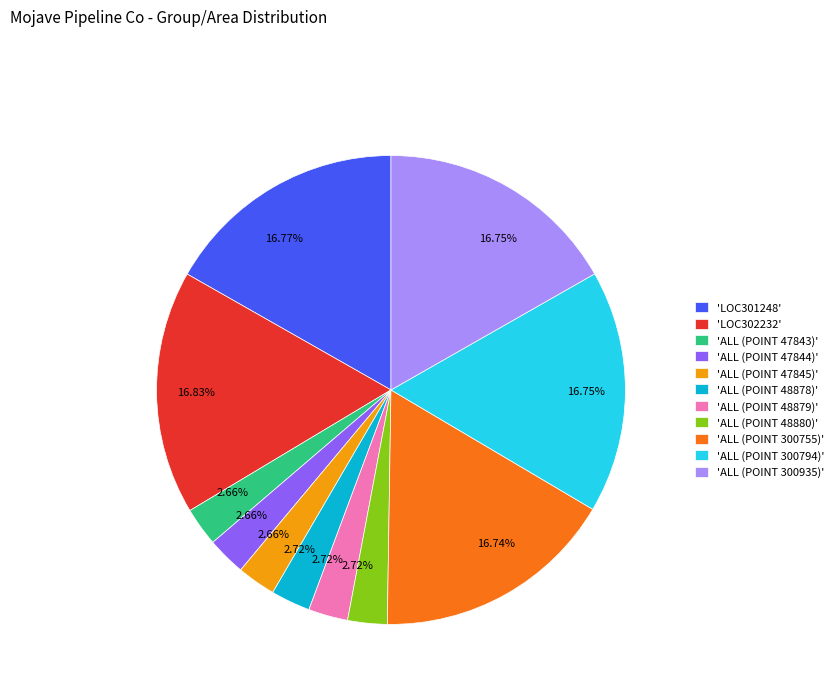

Is there a majority slice in this chart?

No